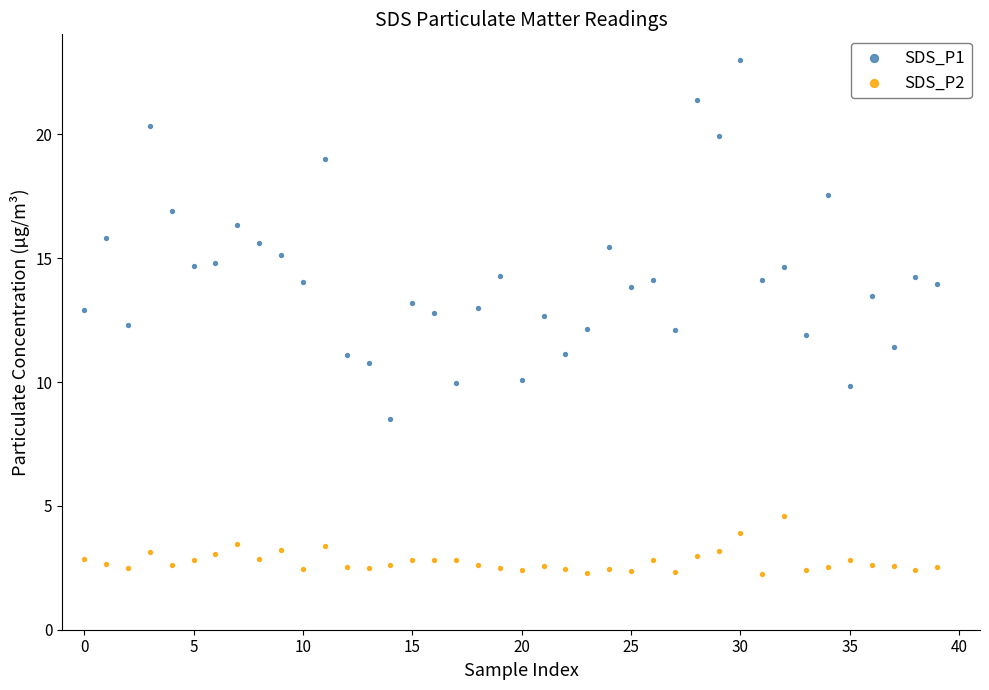

Which series has the widest spread of Y values?

SDS_P1